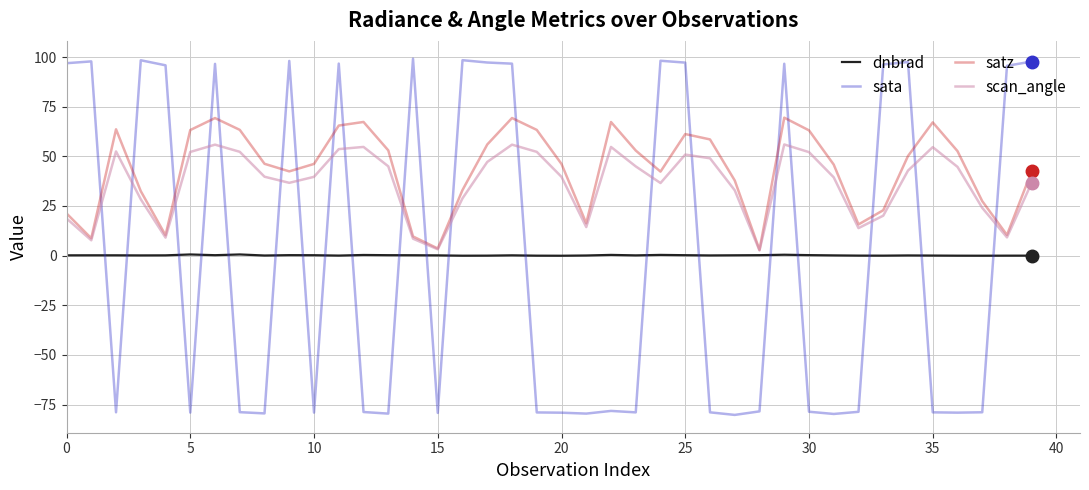

Which series has the widest spread of values?

sata